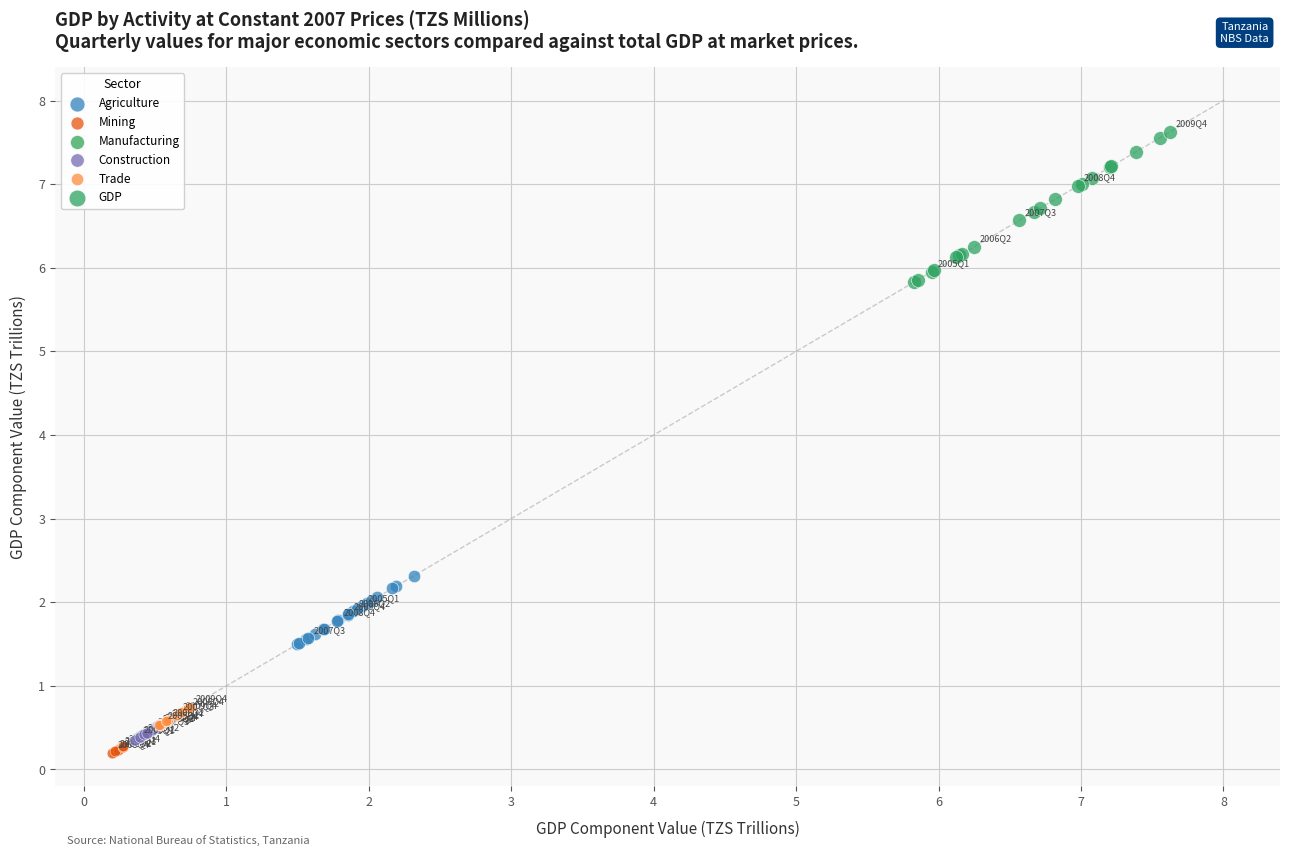

Which series contains the highest Y value?

GDP